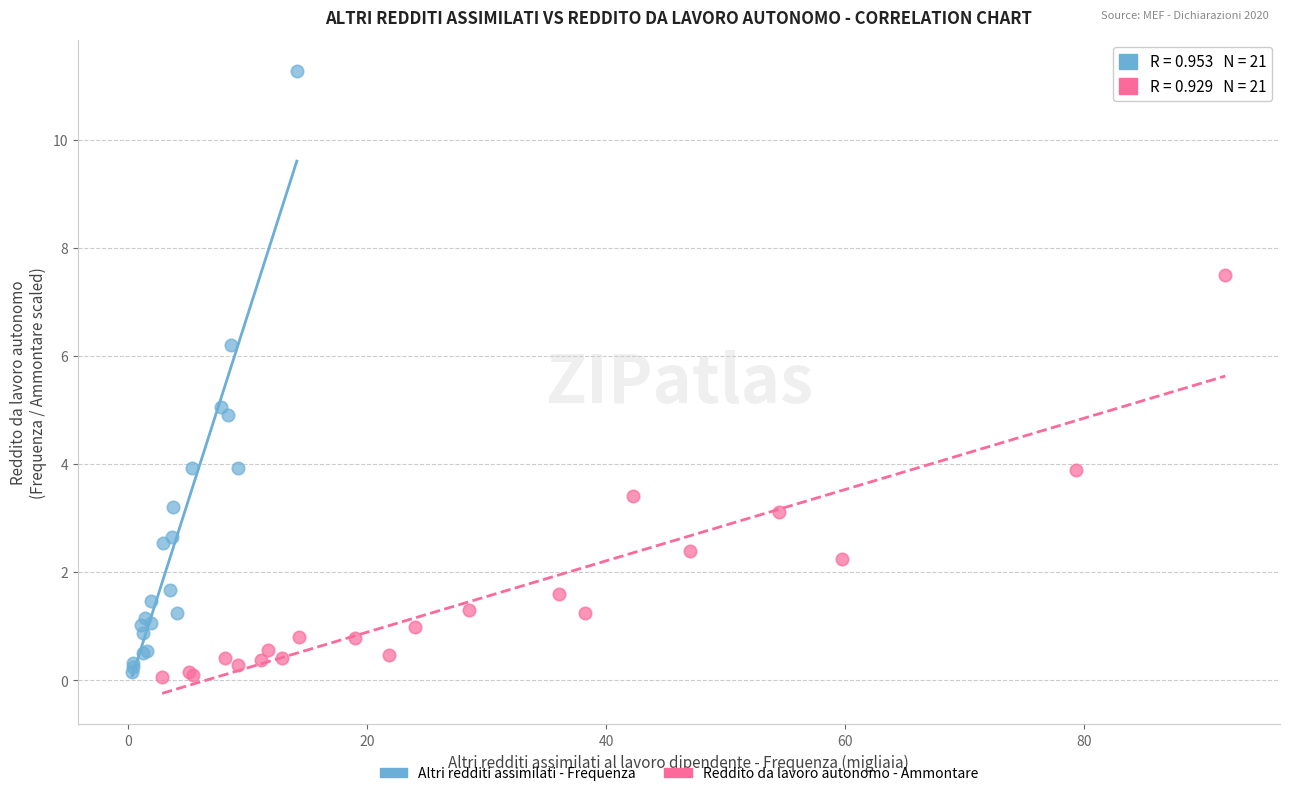

Which series contains the highest Y value?

Altri redditi assimilati - Frequenza